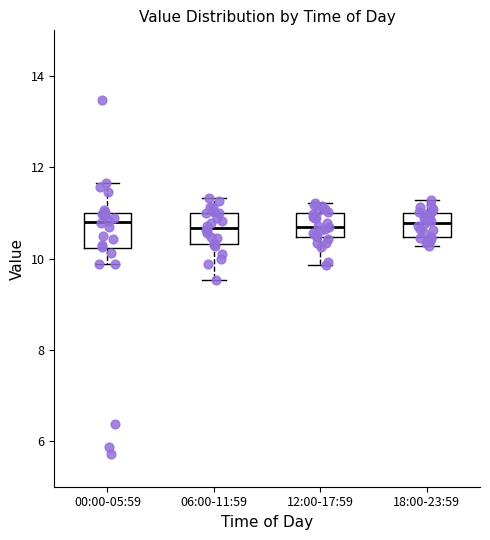

Reading left to right, transcribe this box plot: for each box, give where its median line is, the range the box spans, and where its two whiskers end, as read against the y-axis. The values are not printed on the chart, so give them approximately, as read against the axis.

00:00-05:59: median 10.8, box 10.2 to 11.0, whiskers 9.8 to 11.6
06:00-11:59: median 10.6, box 10.4 to 11.0, whiskers 9.6 to 11.4
12:00-17:59: median 10.8, box 10.4 to 11.0, whiskers 9.8 to 11.2
18:00-23:59: median 10.8, box 10.4 to 11.0, whiskers 10.2 to 11.2